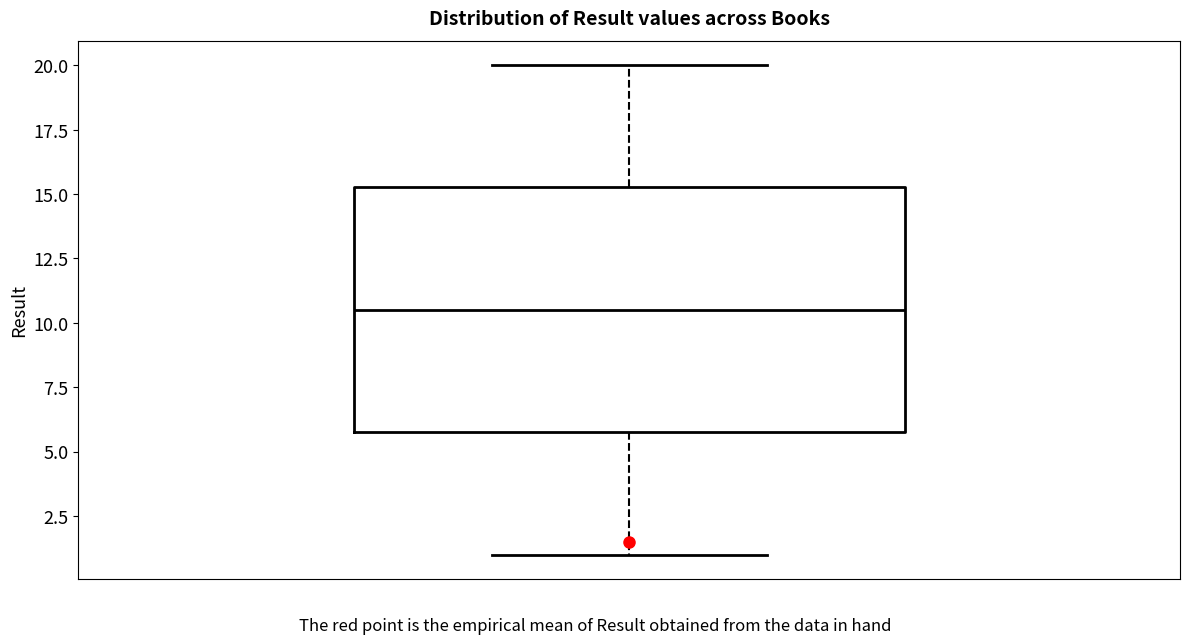

Where does the lower whisker of the box end on the y-axis? The values are not printed on the chart, so give them approximately, as read against the axis.

1.0